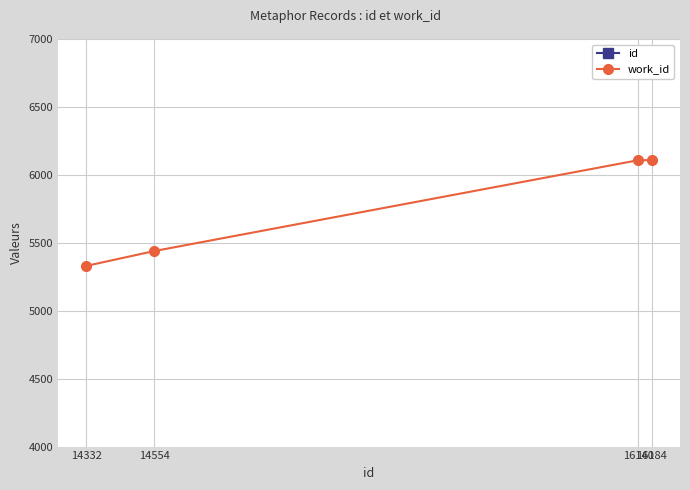

True or false: work_id and id cross at least once.

False